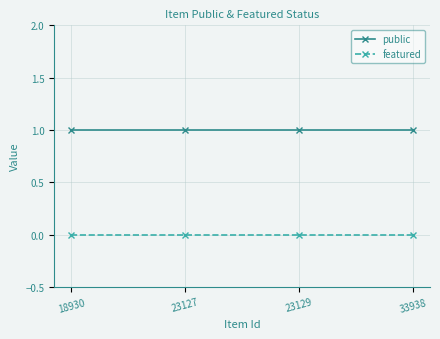

What is the sum of the public values at 23129 and 23127?

2